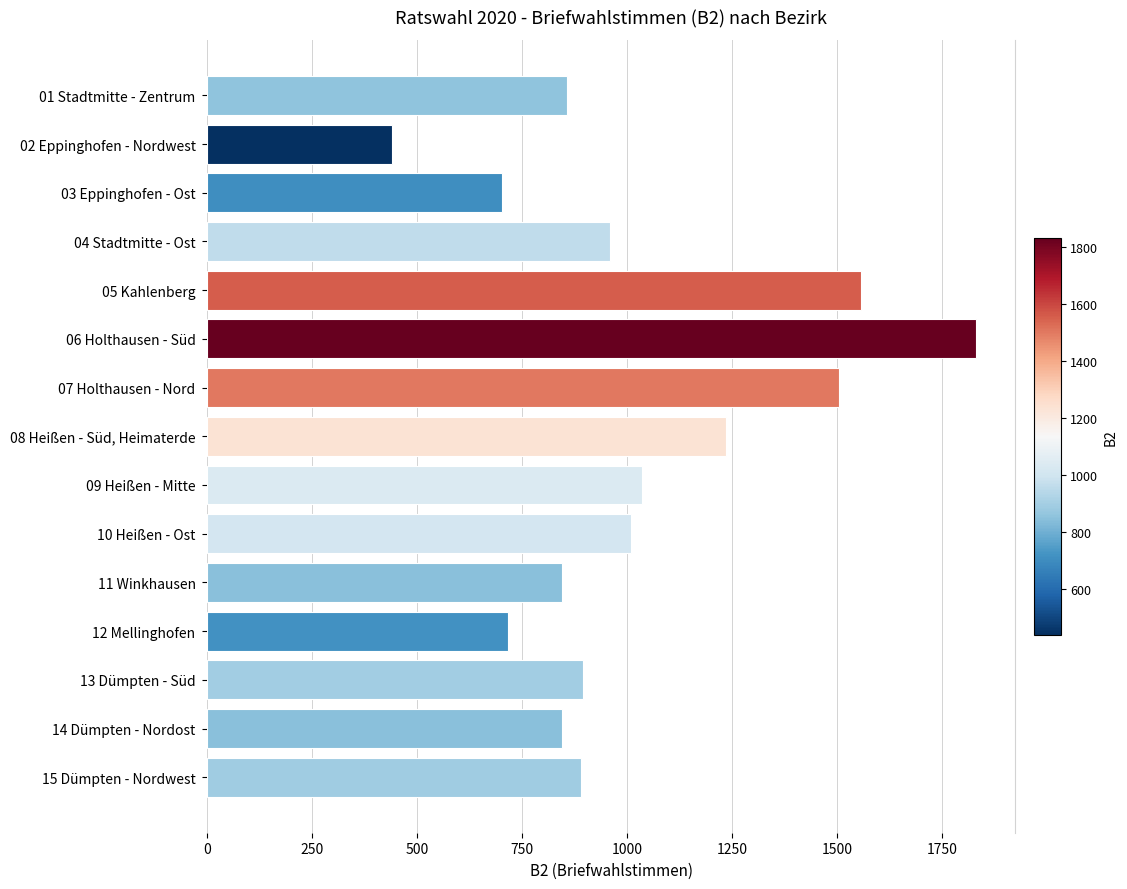

What is the approximate value at 01 Stadtmitte - Zentrum?

858